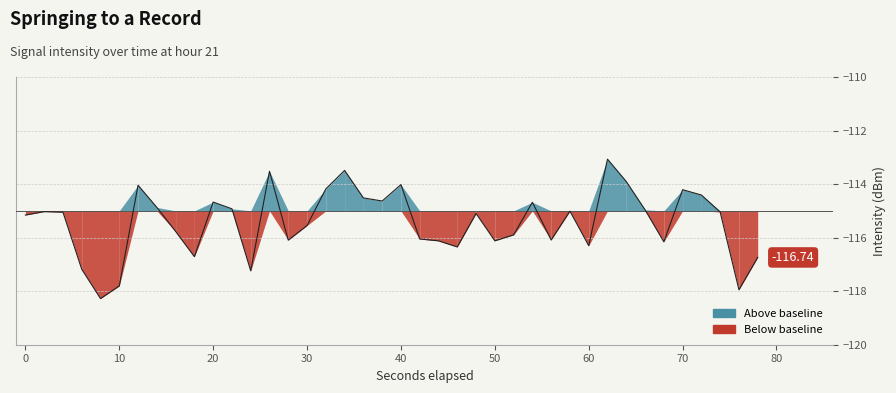

What is the difference between the maximum and minimum values?

5.2